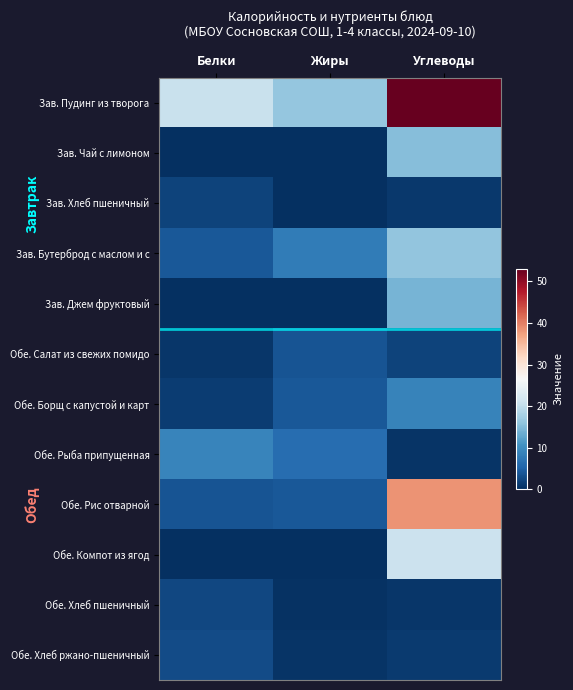

What is the spread (max minus min) of values at Белки?

20.7